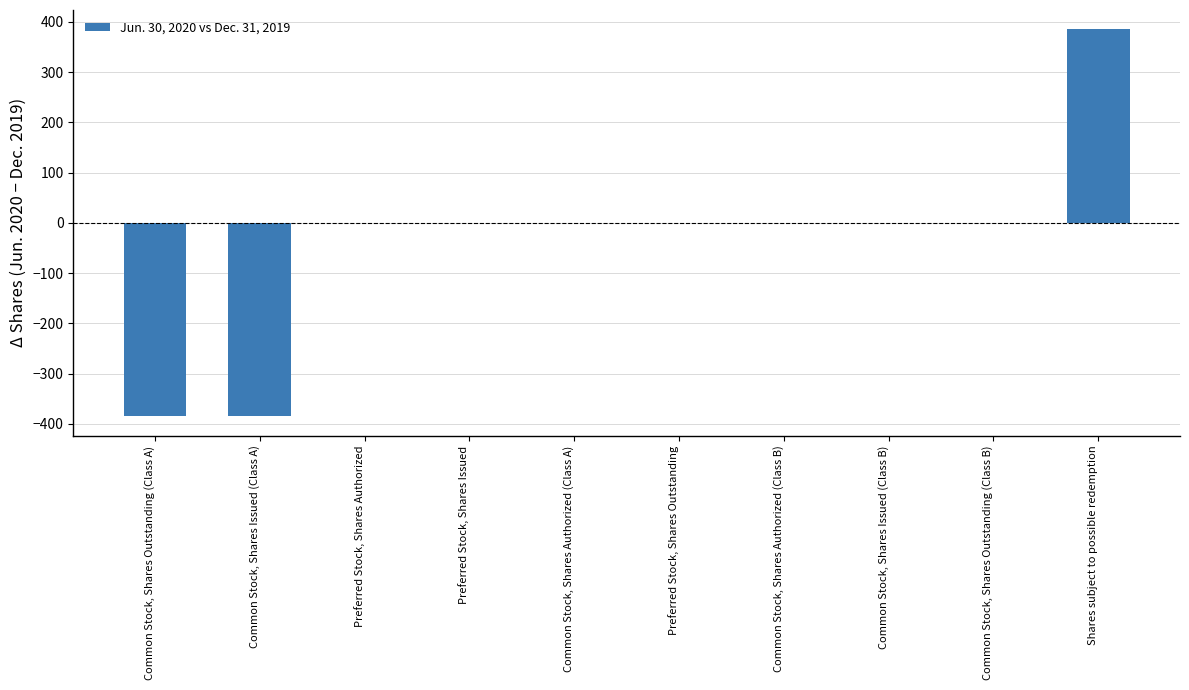

What is the change in value from Preferred Stock, Shares Authorized to Shares subject to possible redemption?

+385